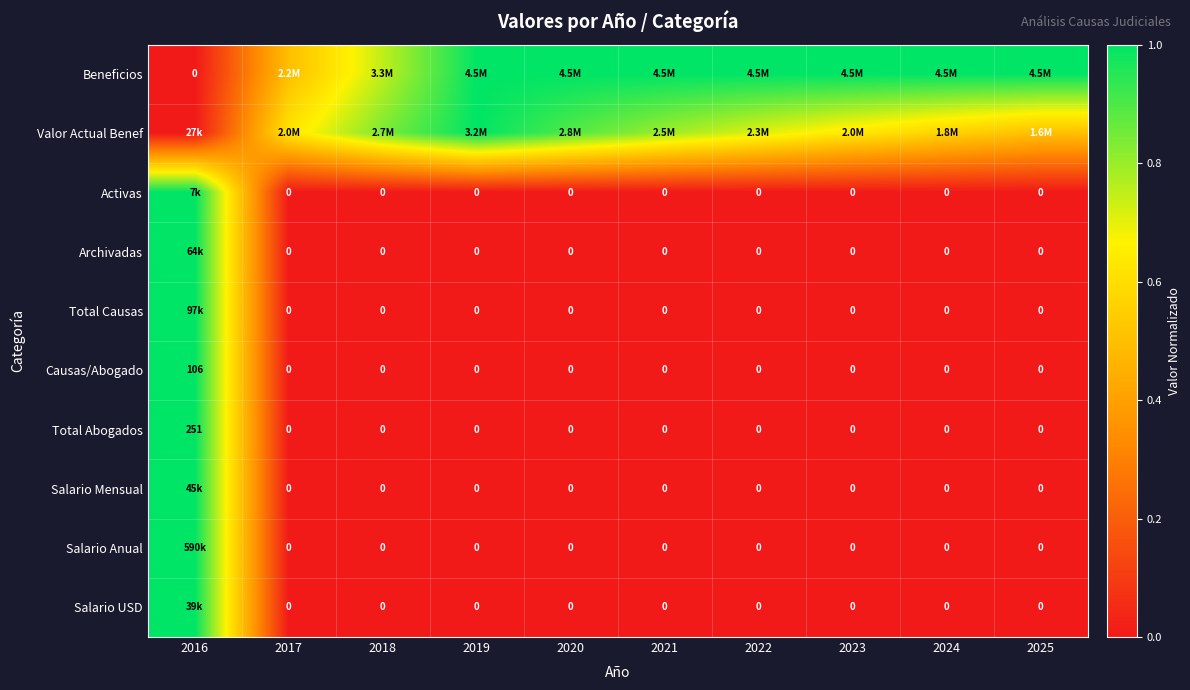

Rank the categories by Total Causas value from highest to lowest.

2016, 2017, 2018, 2019, 2020, 2021, 2022, 2023, 2024, 2025